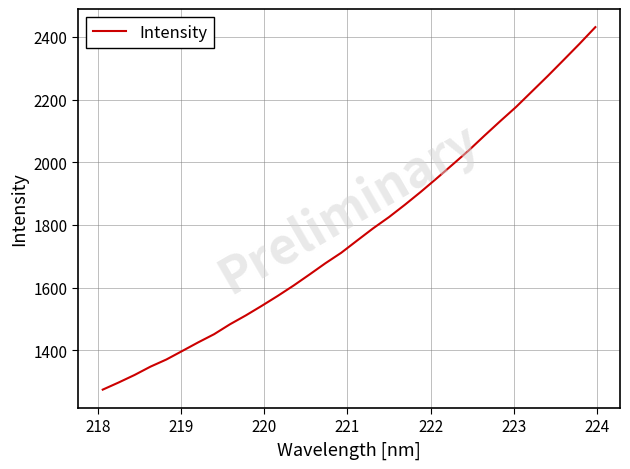

What is the difference between the maximum and minimum values?

1157.2